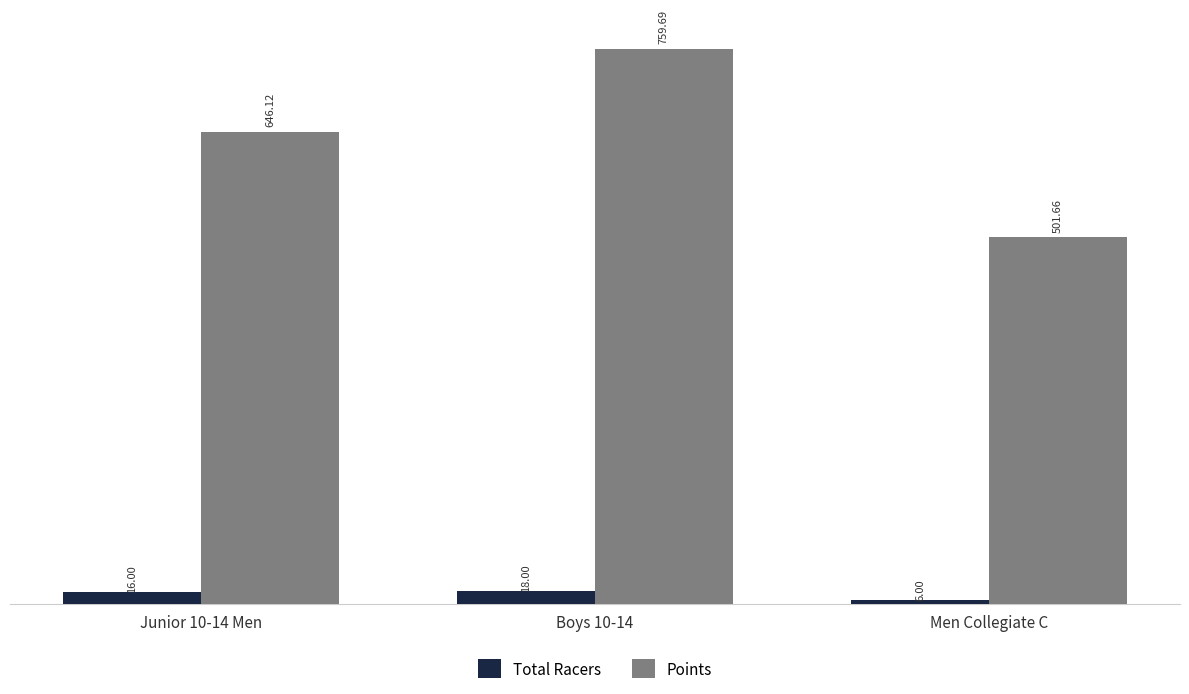

What is the lowest value of the Total Racers series?

6.0